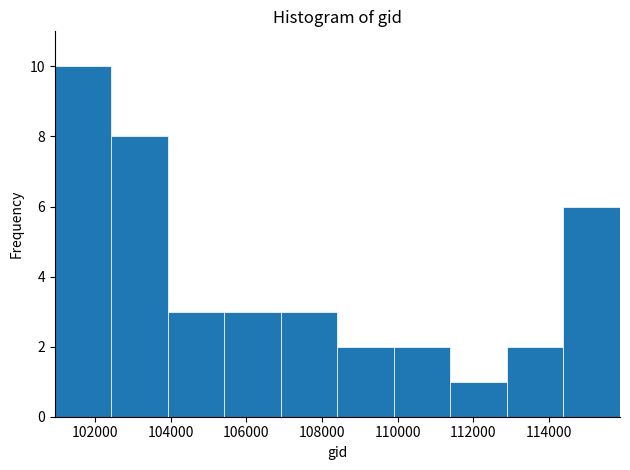

Reading left to right, list every bar in this chart as the range it spans on the x-axis followed by its height. Neither the bar edges nor the heights are printed on the chart, so give them approximately, as read against the axes.

101000 to 102400: 10
102400 to 104000: 8
104000 to 105400: 3
105400 to 107000: 3
107000 to 108400: 3
108400 to 110000: 2
110000 to 111400: 2
111400 to 112800: 1
112800 to 114400: 2
114400 to 115800: 6